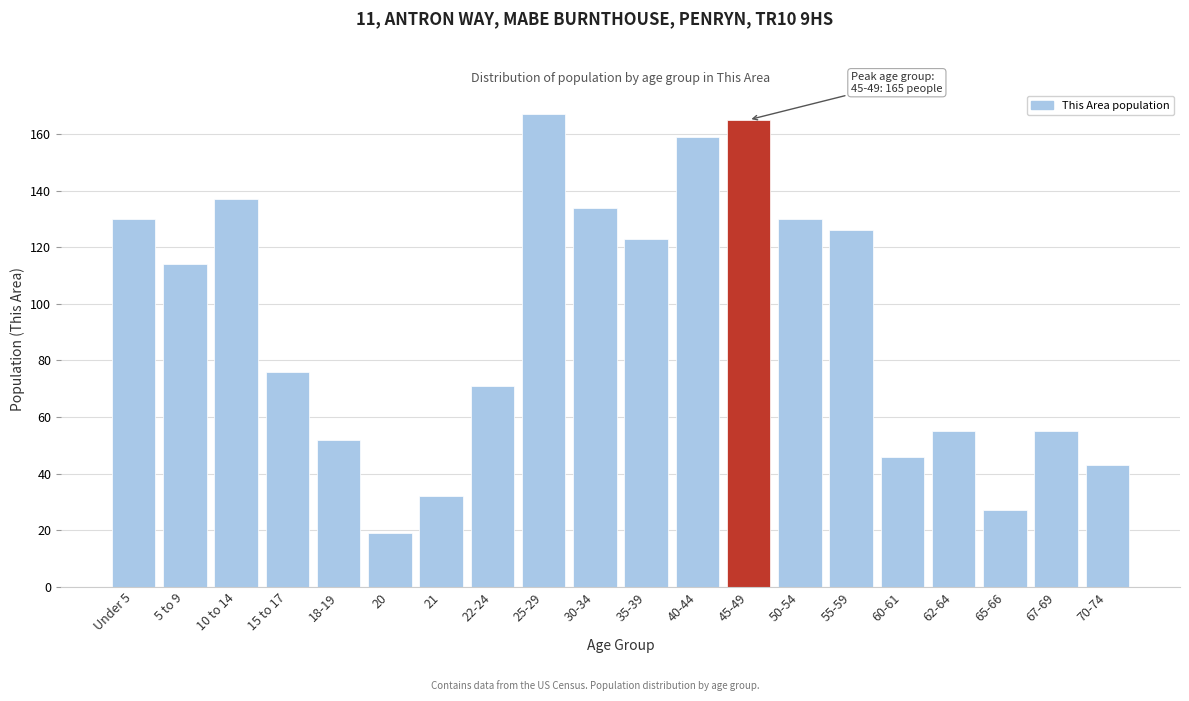

Reading left to right, transcribe all the data shown in this chart.

130	114	137	76	52	19	32	71	167	134	123	159	165	130	126	46	55	27	55	43